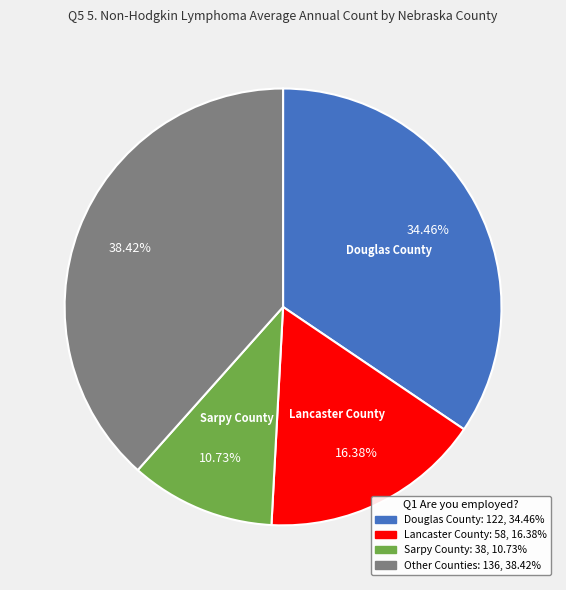

Does any single category account for the majority?

No